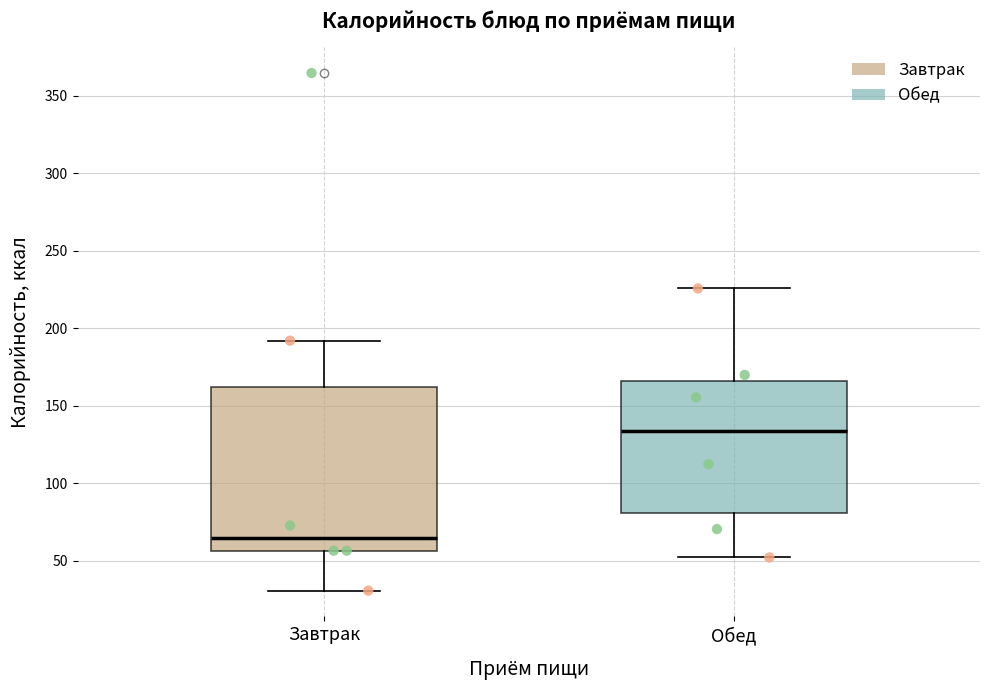

Reading left to right, read every box against the y-axis: the position of its median line, the range the box covers, and the ends of its whiskers. The values are not printed on the chart, so give them approximately, as read against the axis.

Завтрак: median 65, box 55 to 160, whiskers 30 to 190
Обед: median 135, box 80 to 165, whiskers 50 to 225